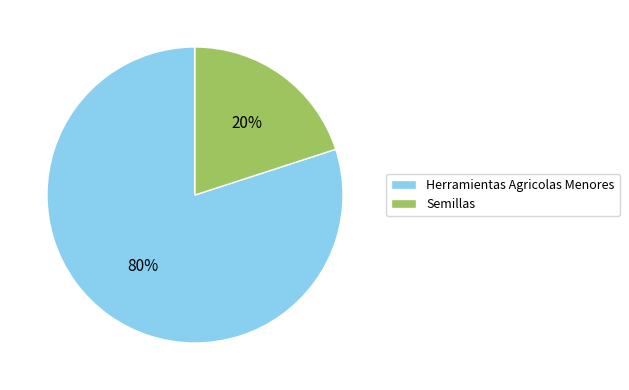

Rank the categories by value from lowest to highest.

Semillas, Herramientas Agricolas Menores